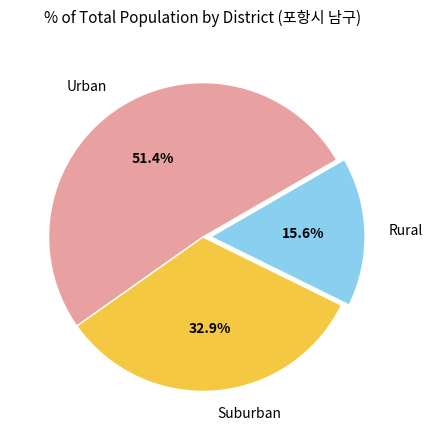

How many slices are in this pie chart?

3